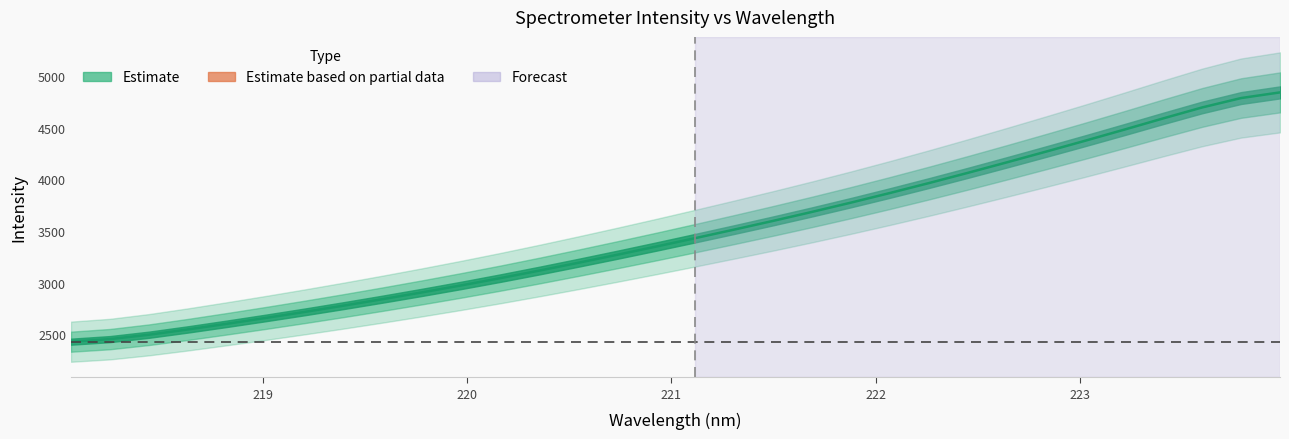

What is the label of the 2nd point from the right?

223.7895